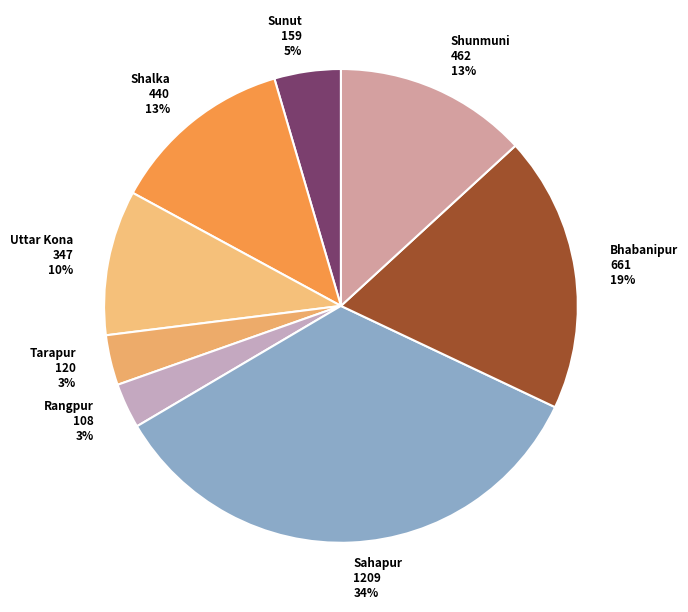

Which slice is the largest?

Sahapur